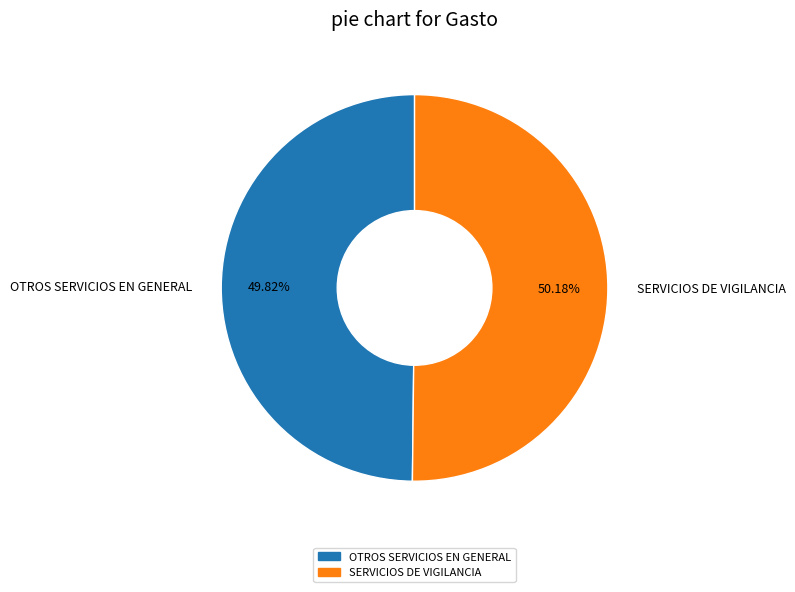

What percentage is NOT represented by OTROS SERVICIOS EN GENERAL?

50.2%